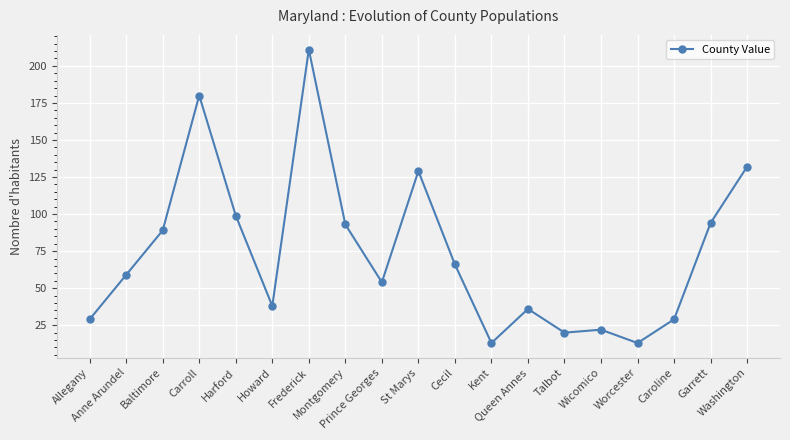

How many data points does each series have?

19